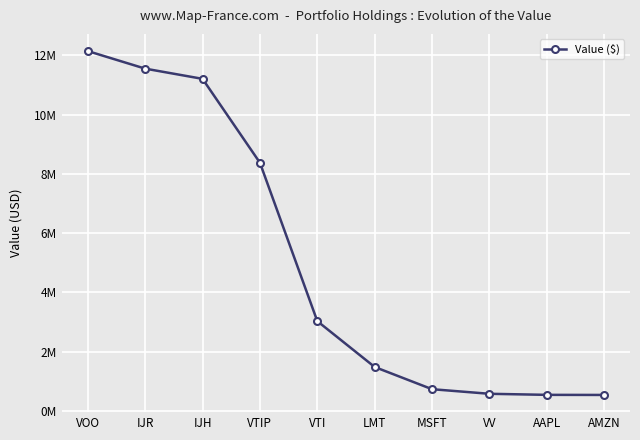

What is the ratio of the value at VTIP to the value at IJR?

0.7